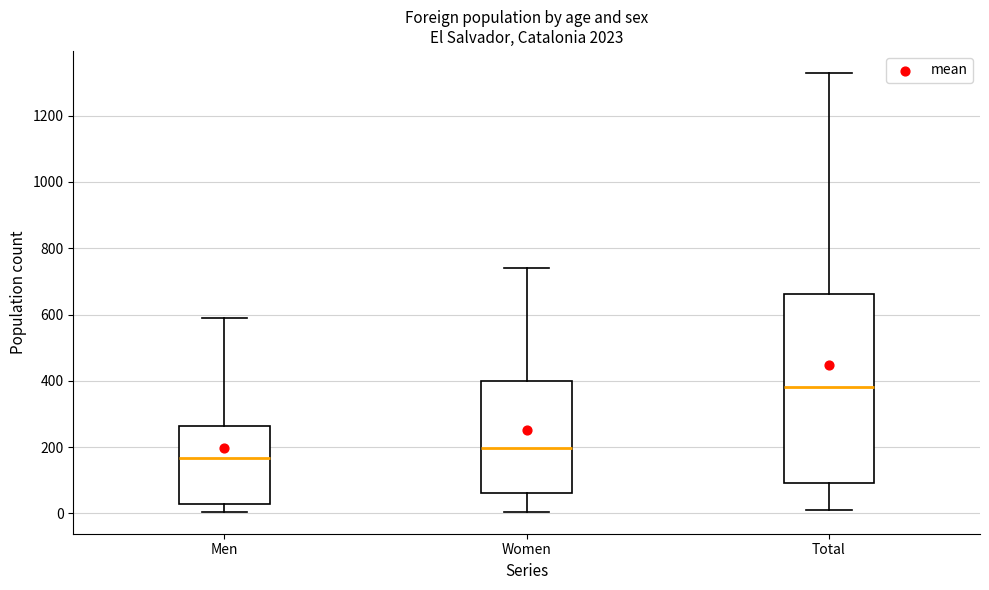

Reading left to right, transcribe this box plot: for each box, give where its median line is, the range the box spans, and where its two whiskers end, as read against the y-axis. The values are not printed on the chart, so give them approximately, as read against the axis.

Men: median 160, box 20 to 260, whiskers 0 to 580
Women: median 200, box 60 to 400, whiskers 0 to 740
Total: median 380, box 100 to 660, whiskers 20 to 1320